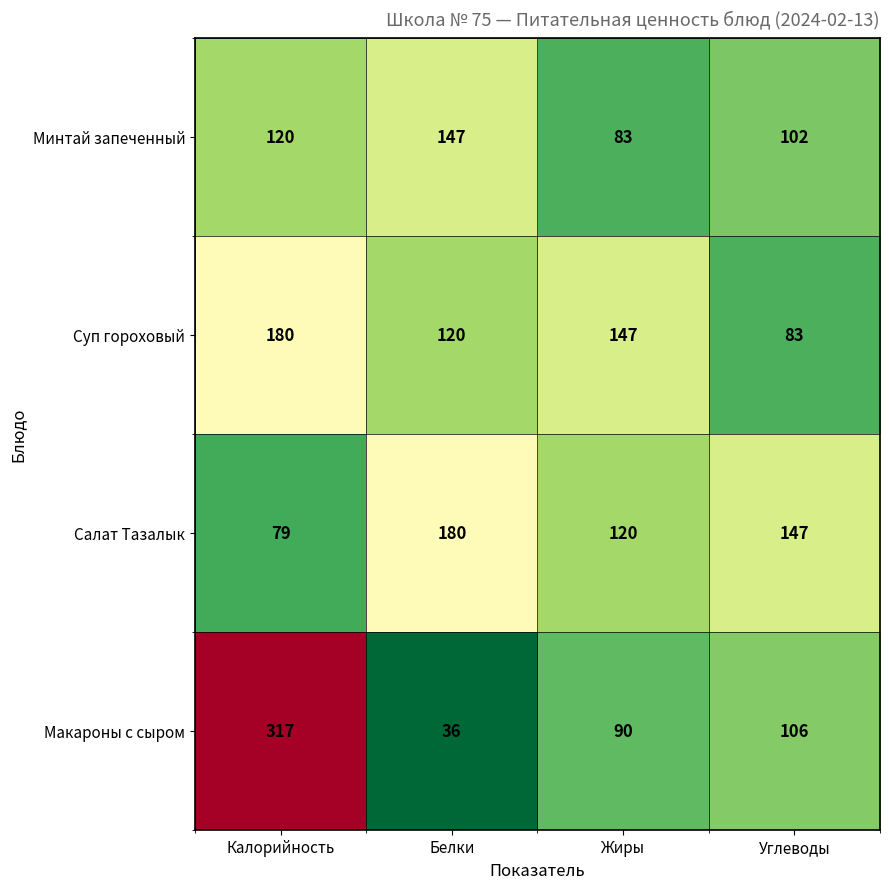

What is the difference between the Минтай запеченный values at Углеводы and Калорийность?

18